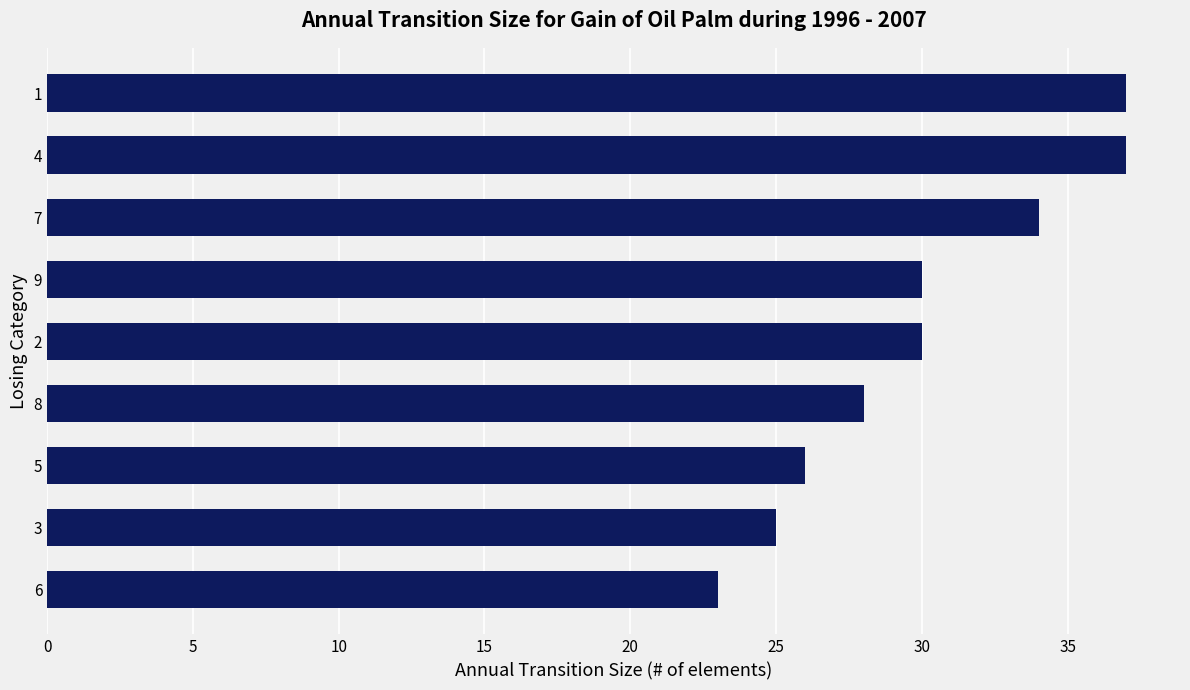

What is the average value?

30